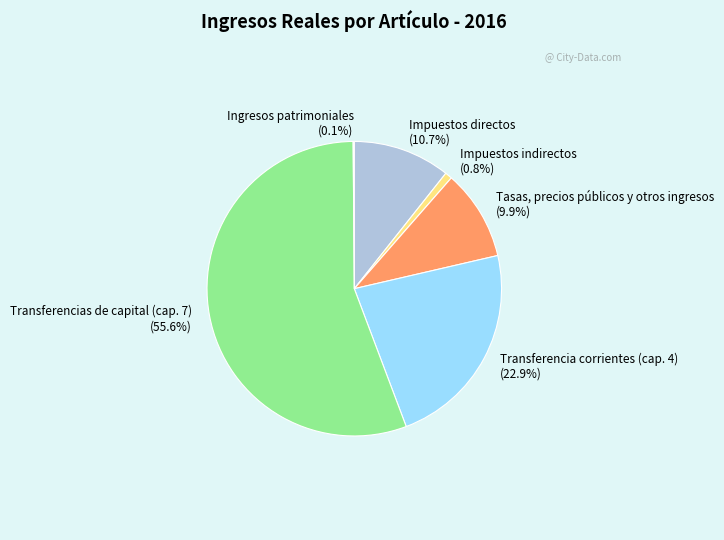

Which category has the biggest portion of the pie?

Transferencias de capital (cap. 7)